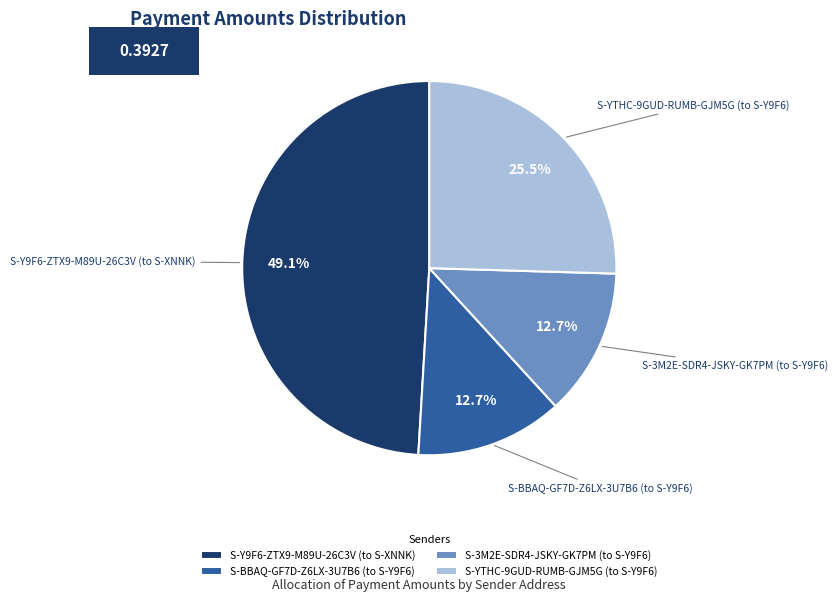

Combined, what portion of the pie is S-BBAQ-GF7D-Z6LX-3U7B6 (to S-Y9F6) and S-YTHC-9GUD-RUMB-GJM5G (to S-Y9F6)?

38.2%